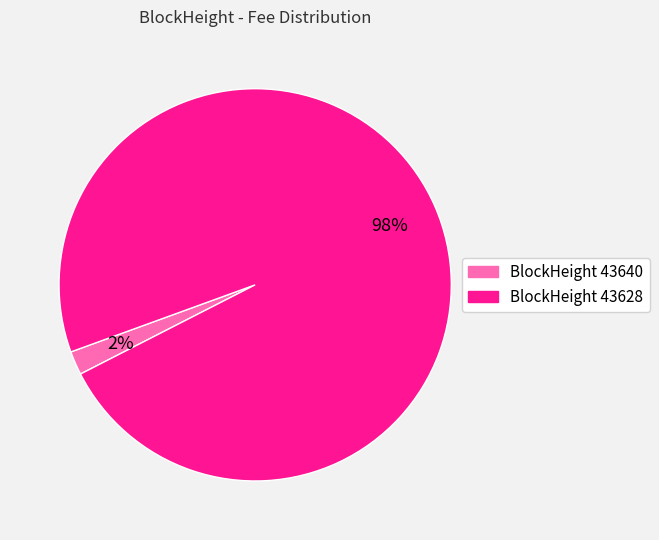

To the nearest percent, what is the average slice percentage?

50%